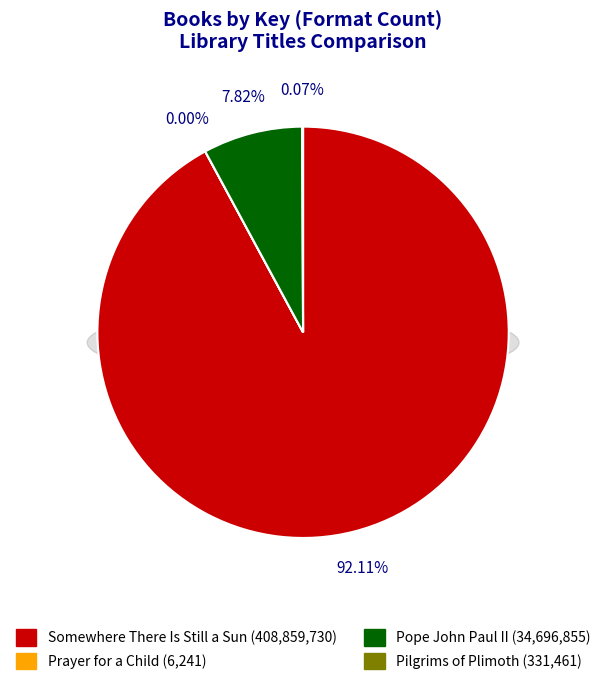

What percentage is the Somewhere There Is Still a Sun slice, to the nearest percent?

92%